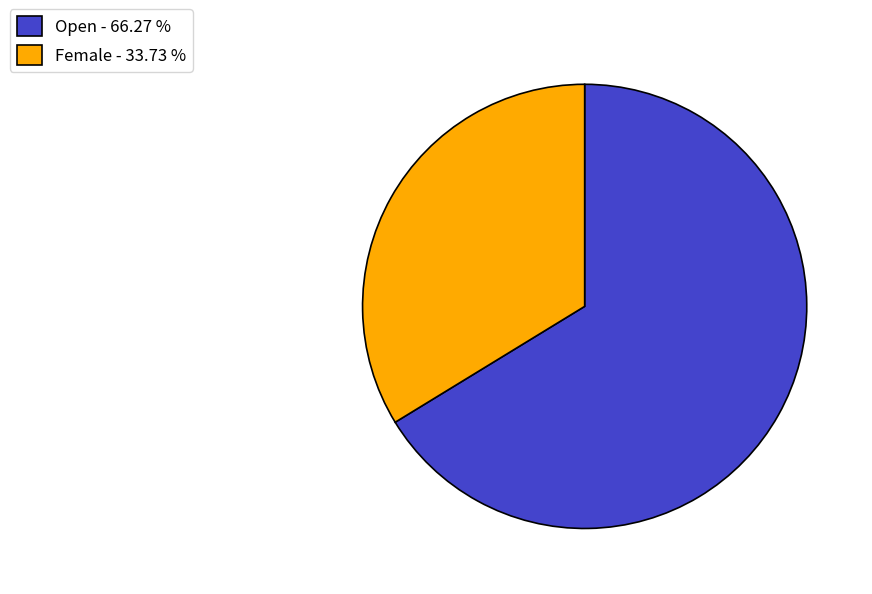

What is the largest slice in the pie chart?

Open - 66.27 %